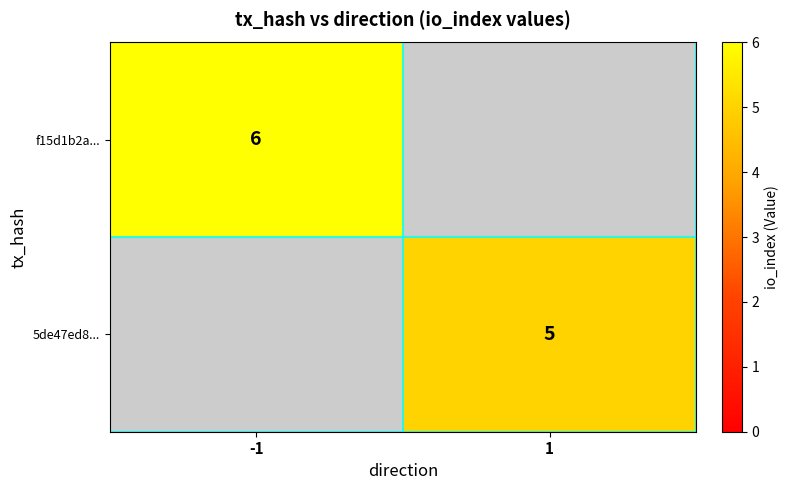

The 5de47ed8... series shows 3 at 1. True or false?

False